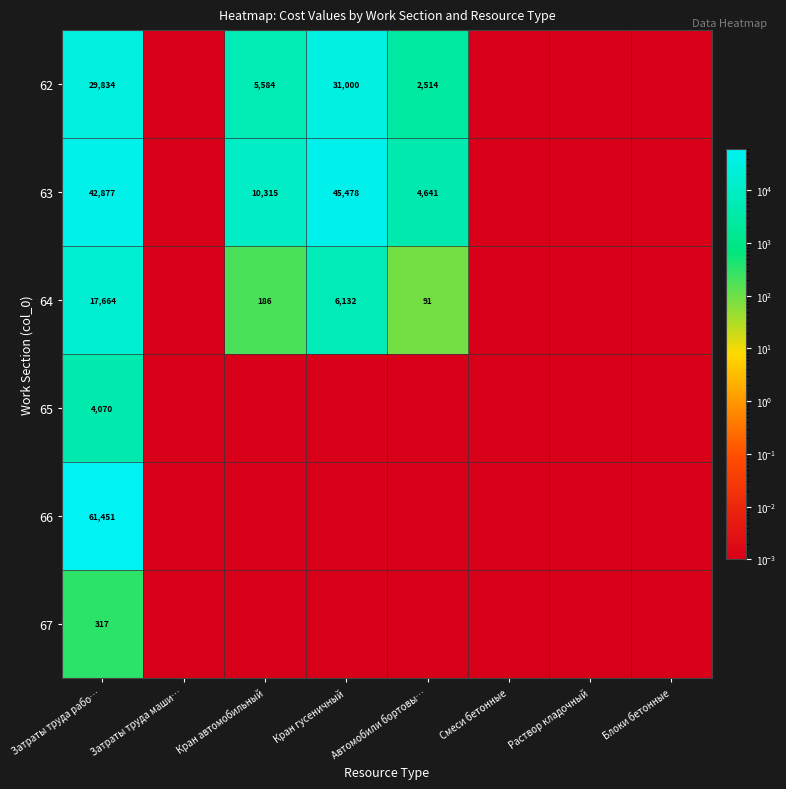

Is the value of 65 at Автомобили бортовы… greater than the value of 67 at Смеси бетонные?

No